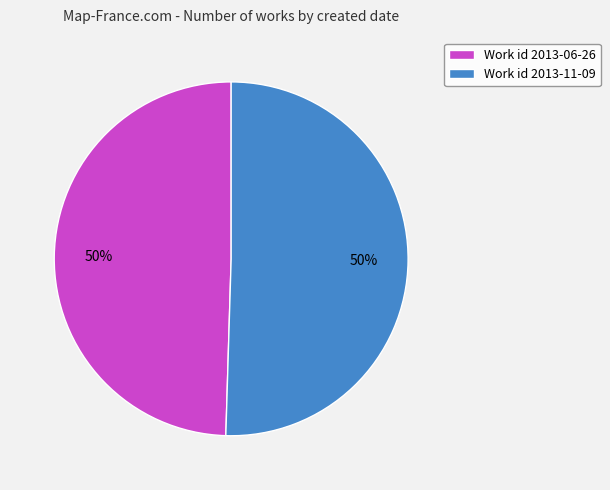

To the nearest percent, what percentage of the pie is Work id 2013-11-09?

50%